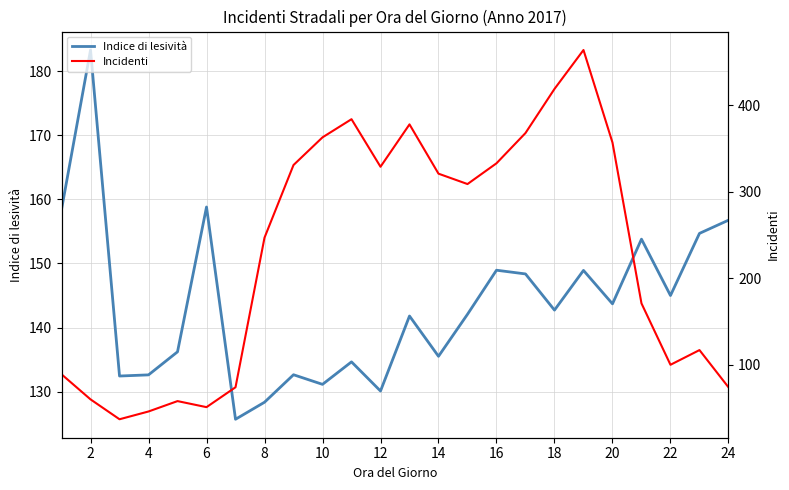

What are all the series names shown in the legend?

Indice di lesività, Incidenti